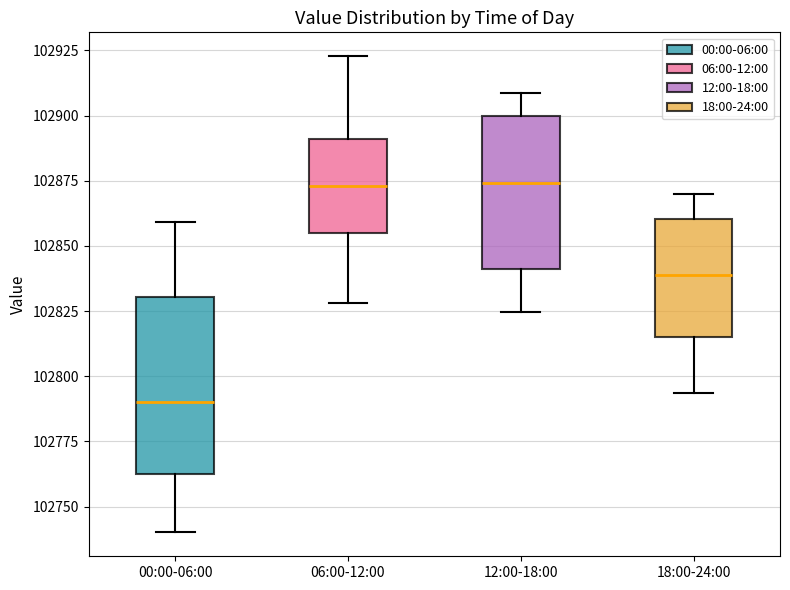

Reading left to right, transcribe this box plot: for each box, give where its median line is, the range the box spans, and where its two whiskers end, as read against the y-axis. The values are not printed on the chart, so give them approximately, as read against the axis.

00:00-06:00: median 102790, box 102760 to 102830, whiskers 102740 to 102860
06:00-12:00: median 102875, box 102855 to 102890, whiskers 102830 to 102925
12:00-18:00: median 102875, box 102840 to 102900, whiskers 102825 to 102910
18:00-24:00: median 102840, box 102815 to 102860, whiskers 102795 to 102870